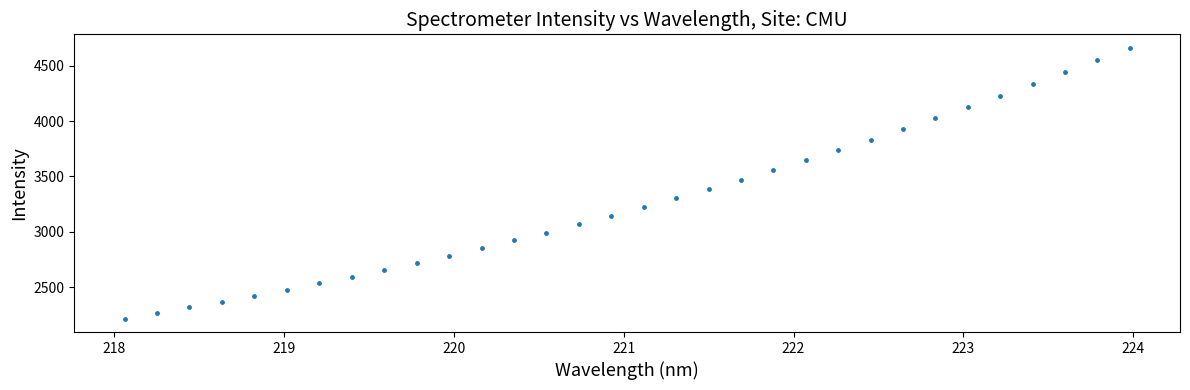

What is the range of Y values (max minus min)?

2440.9